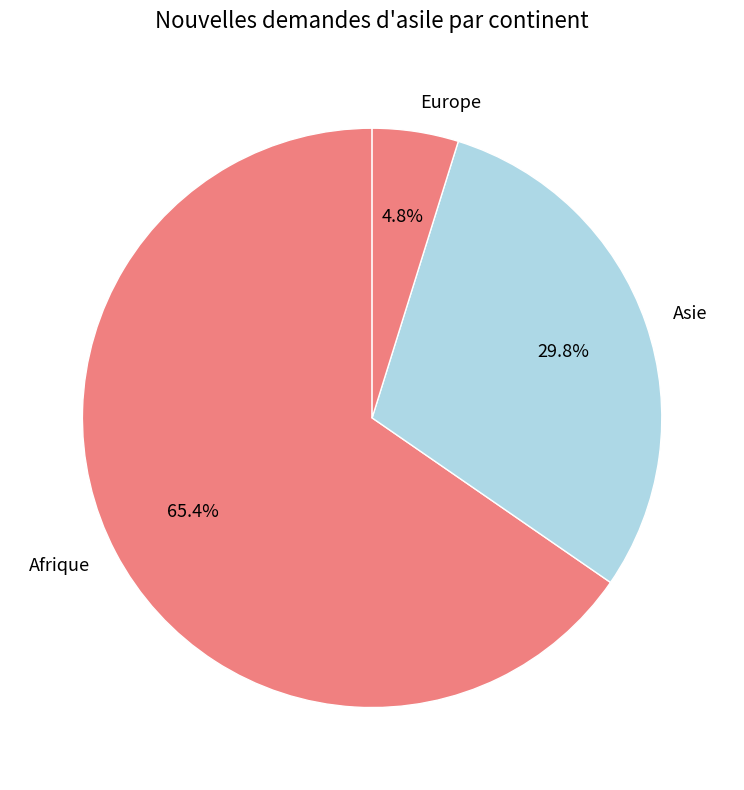

To the nearest percent, what portion does Asie represent?

30%